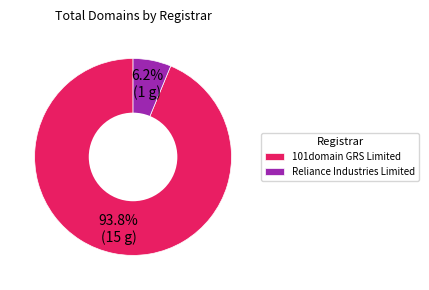

Is the sum of 101domain GRS Limited and Reliance Industries Limited greater than half?

Yes